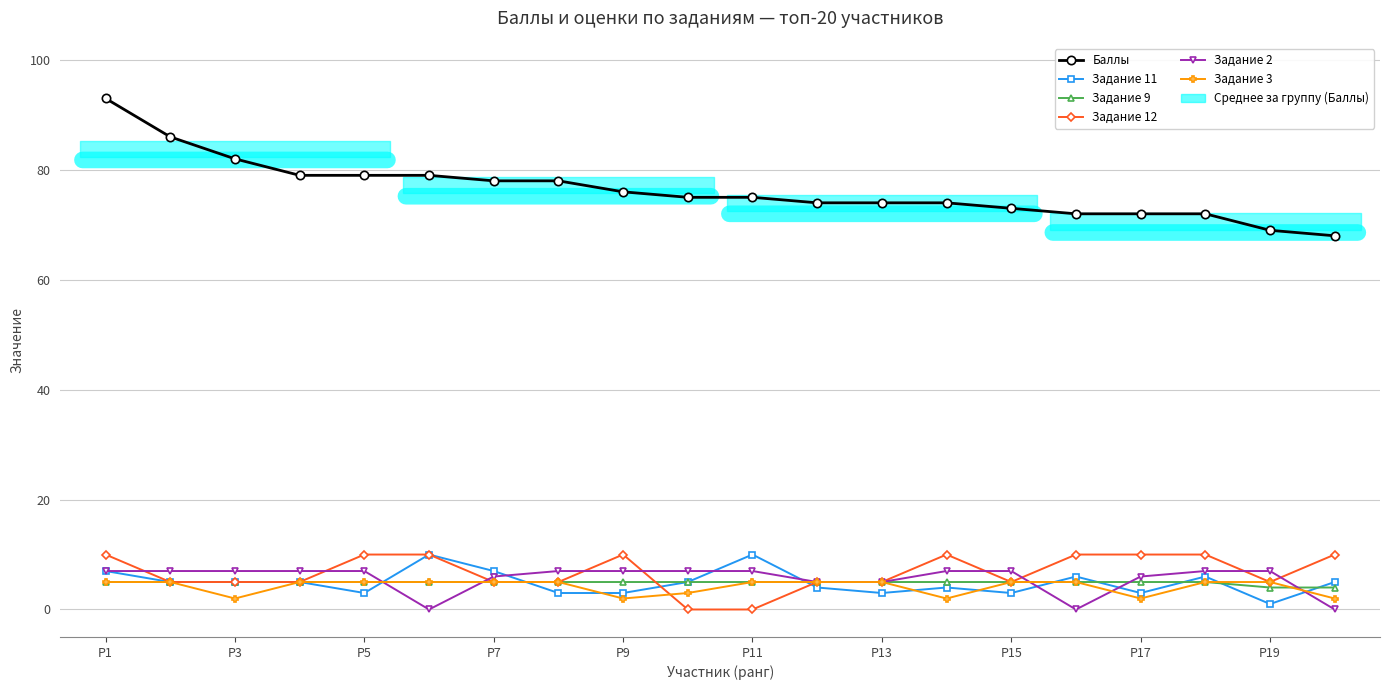

Between P5 and P7, which series saw the biggest shift?

Задание 12